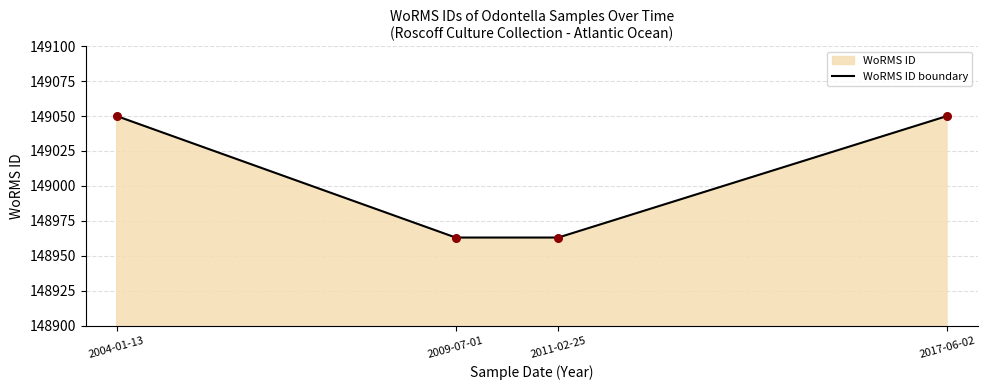

What is the ratio of the value at 2004-01-13 to the value at 2017-06-02?

1.0